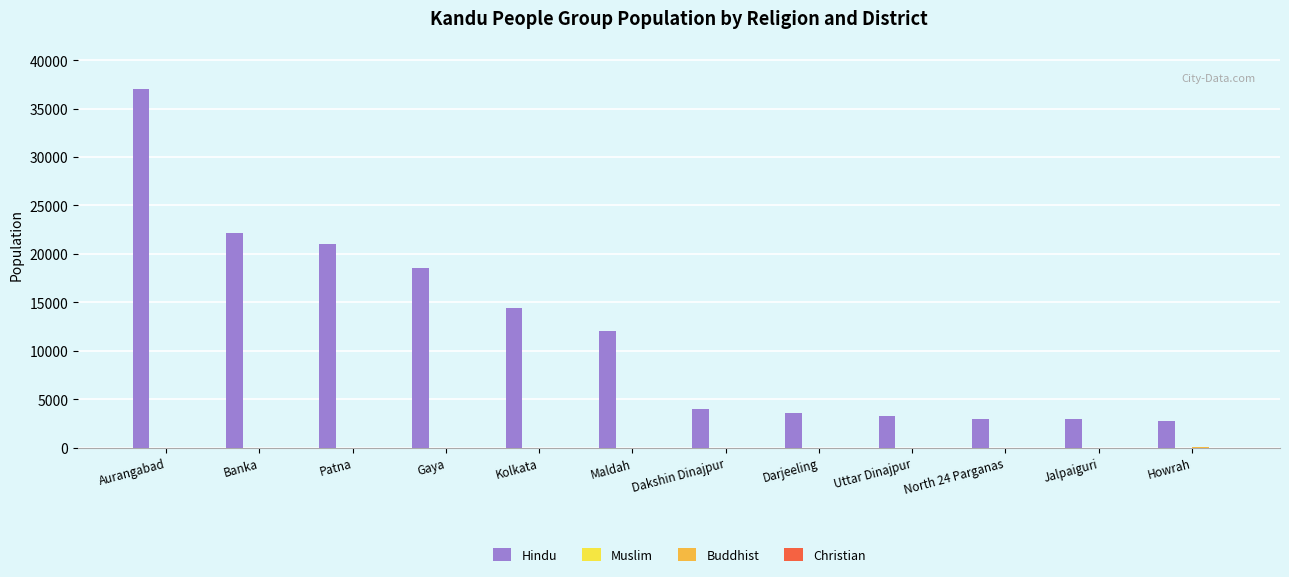

Which series has the widest spread of values?

Hindu